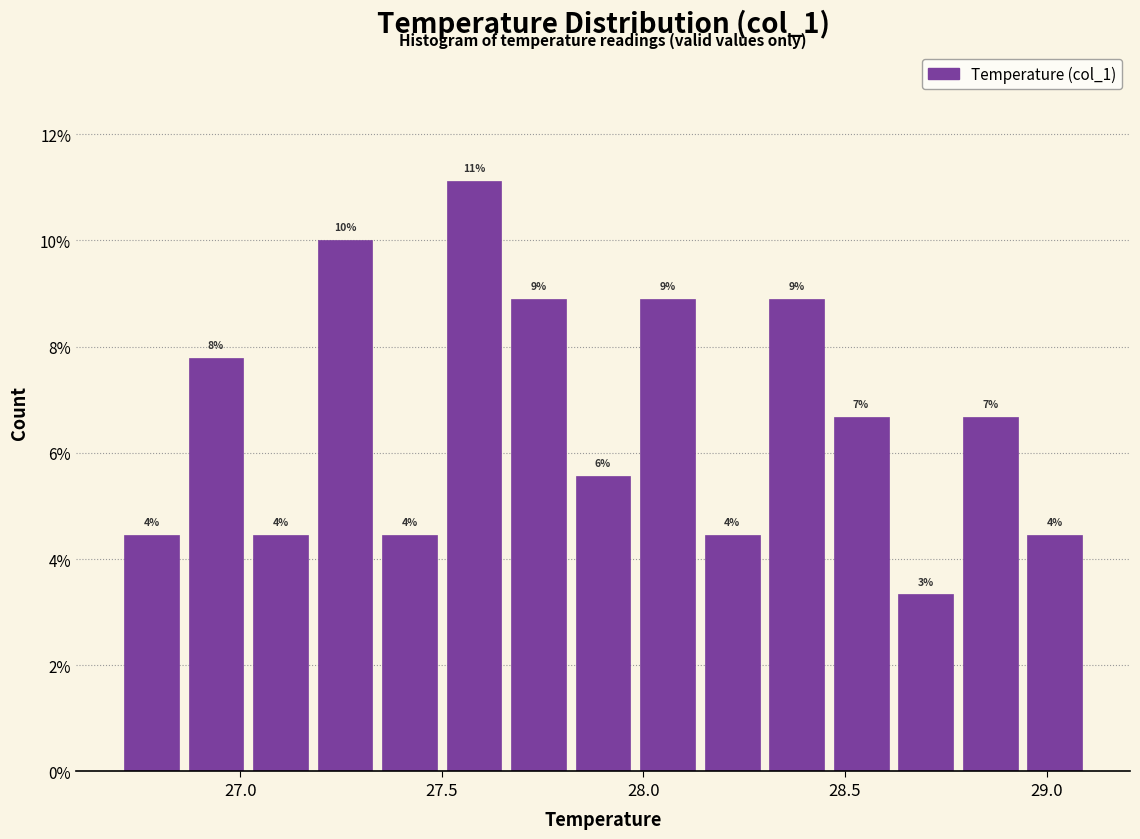

Around what value on the x-axis is the tallest bar? Give the approximate position of its centre, as read against the axis.

27.60